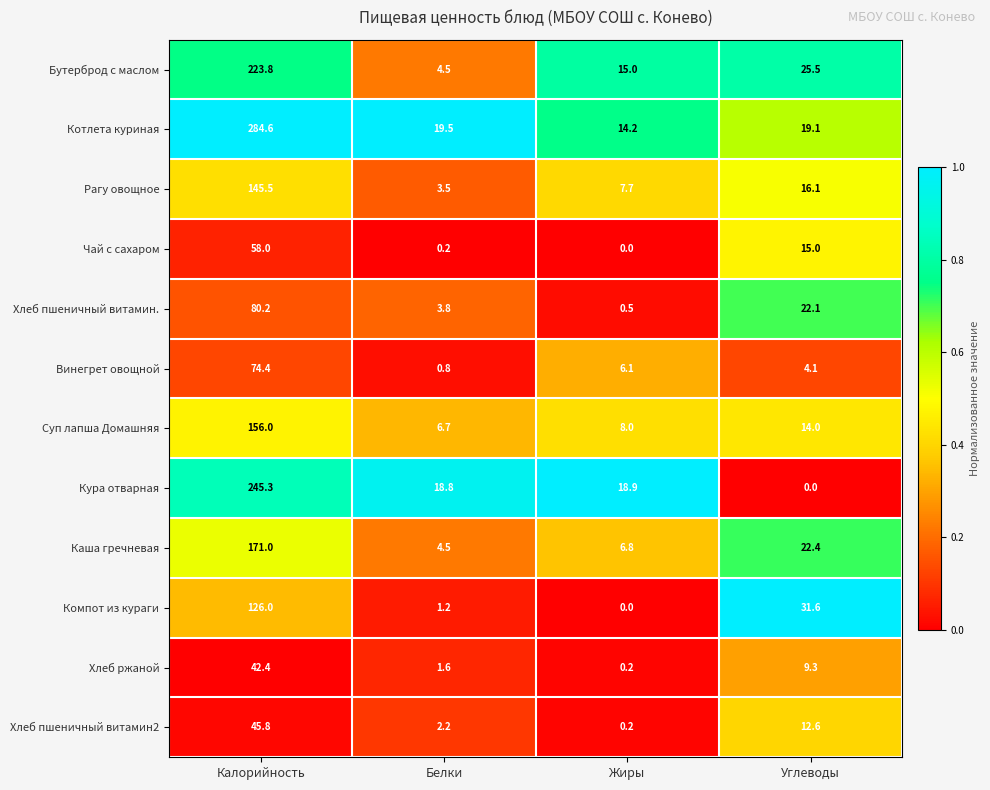

Is it true that Хлеб пшеничный витамин. equals 2.0 at Белки?

False